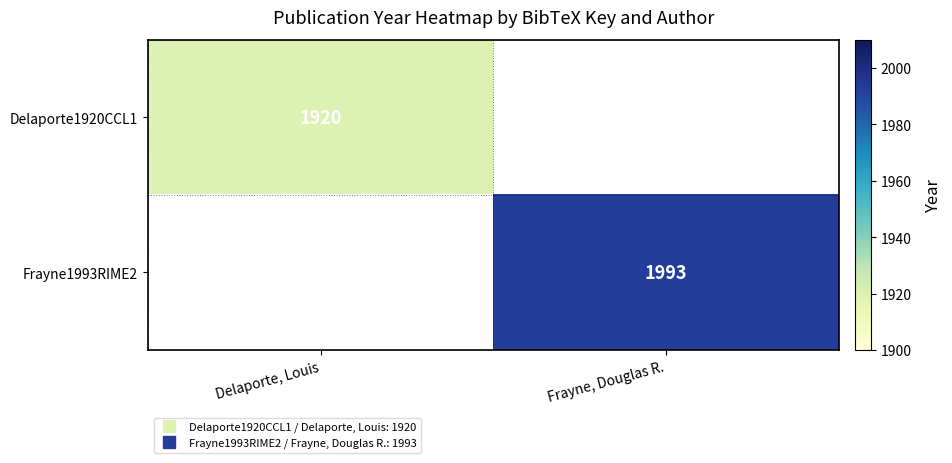

At how many categories does at least one series exceed 1922?

1